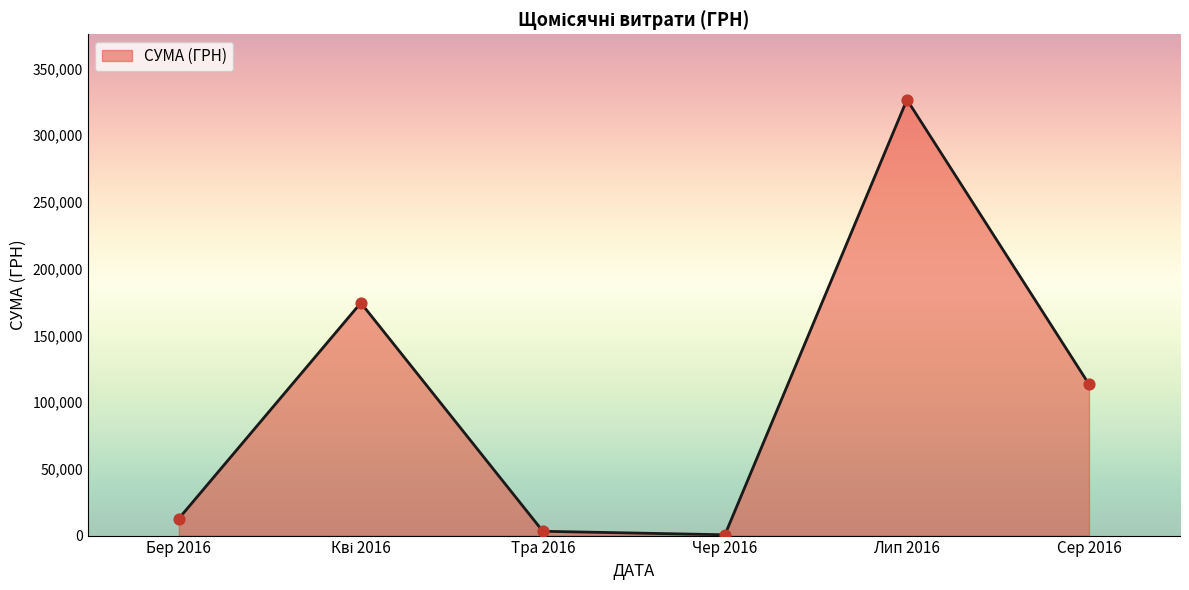

Between Бер 2016 and Сер 2016, which is larger?

Сер 2016